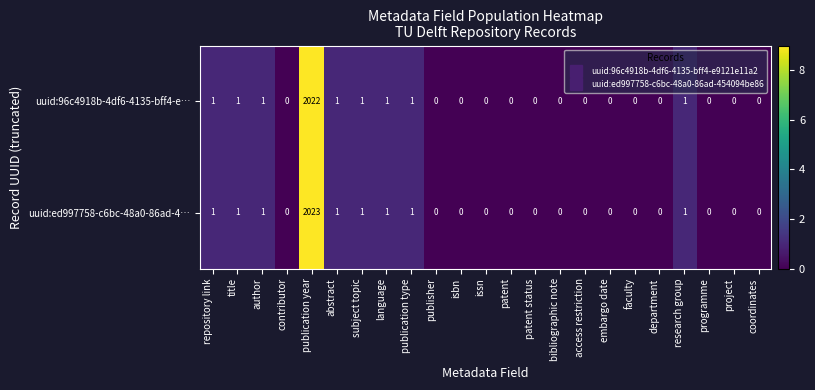

Rank the series by their maximum value, from highest to lowest.

uuid:ed997758-c6bc-48a0-86ad-4…, uuid:96c4918b-4df6-4135-bff4-e…